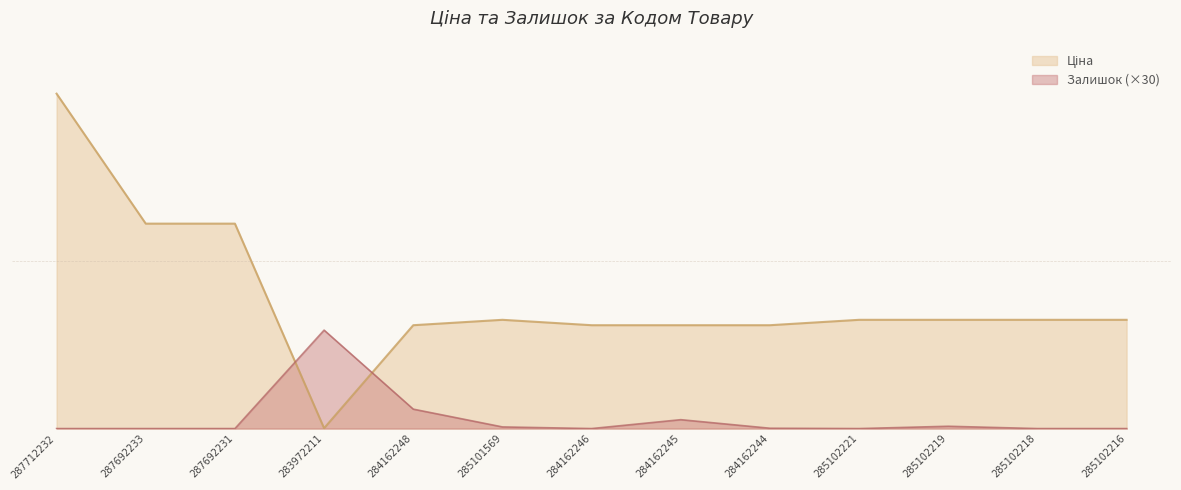

Reading right to left, what are all the values shown in this chart?

Ціна: 285102216=9908.5	285102218=9908.5	285102219=9908.5	285102221=9908.5	284162244=9416.9	284162245=9416.9	284162246=9416.9	285101569=9908.5	284162248=9416.9	283972211=32.0	287692231=18671.5	287692233=18671.5	287712232=30512.3
Залишок: 285102216=0.0	285102218=0.0	285102219=210.0	285102221=0.0	284162244=30.0	284162245=810.0	284162246=0.0	285101569=150.0	284162248=1770.0	283972211=8970.0	287692231=0.0	287692233=0.0	287712232=0.0